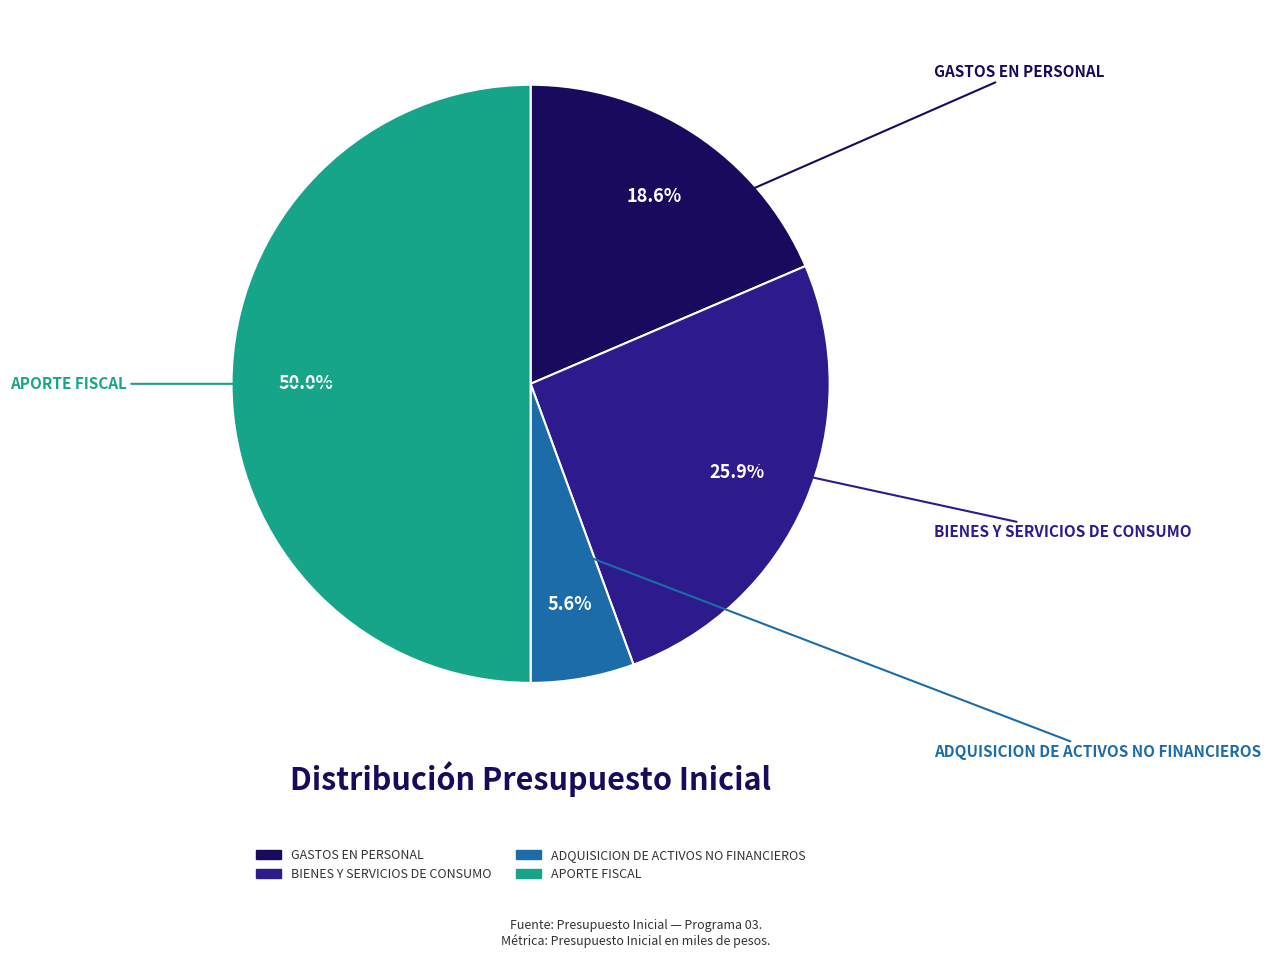

Combined, do ADQUISICION DE ACTIVOS NO FINANCIEROS and BIENES Y SERVICIOS DE CONSUMO account for over 50%?

No